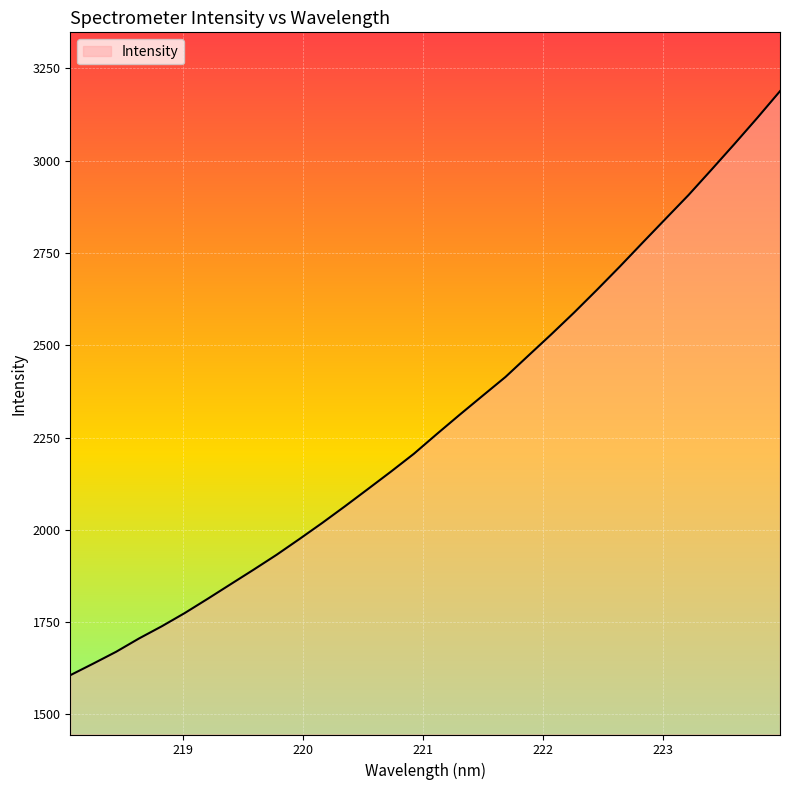

What is the minimum value shown in the chart?

1606.1